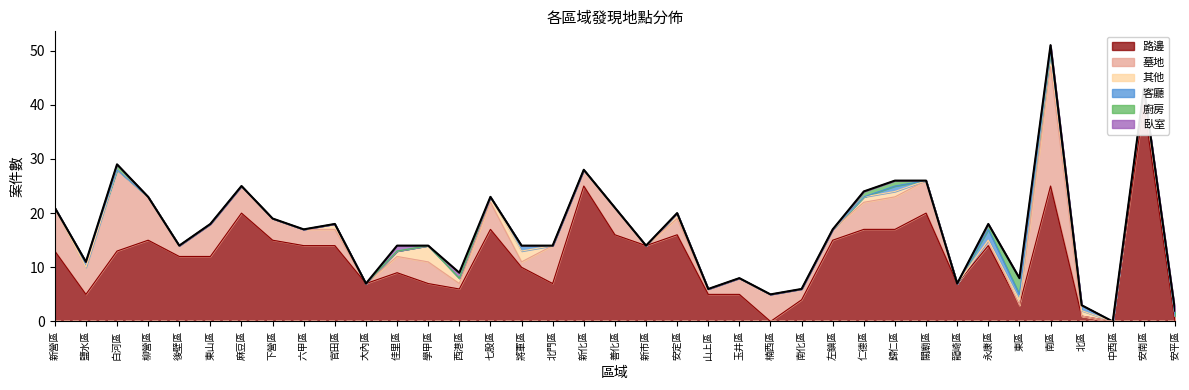

At which category is the sum across all series the highest?

南區